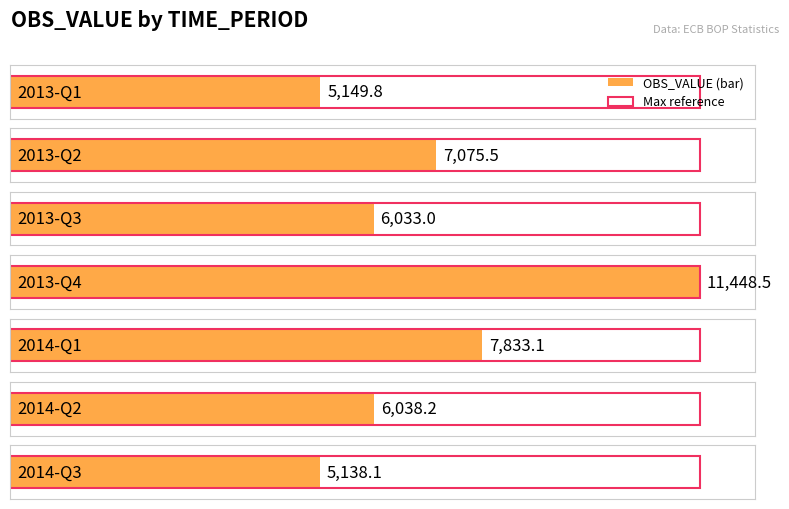

Does the chart contain any negative values?

No